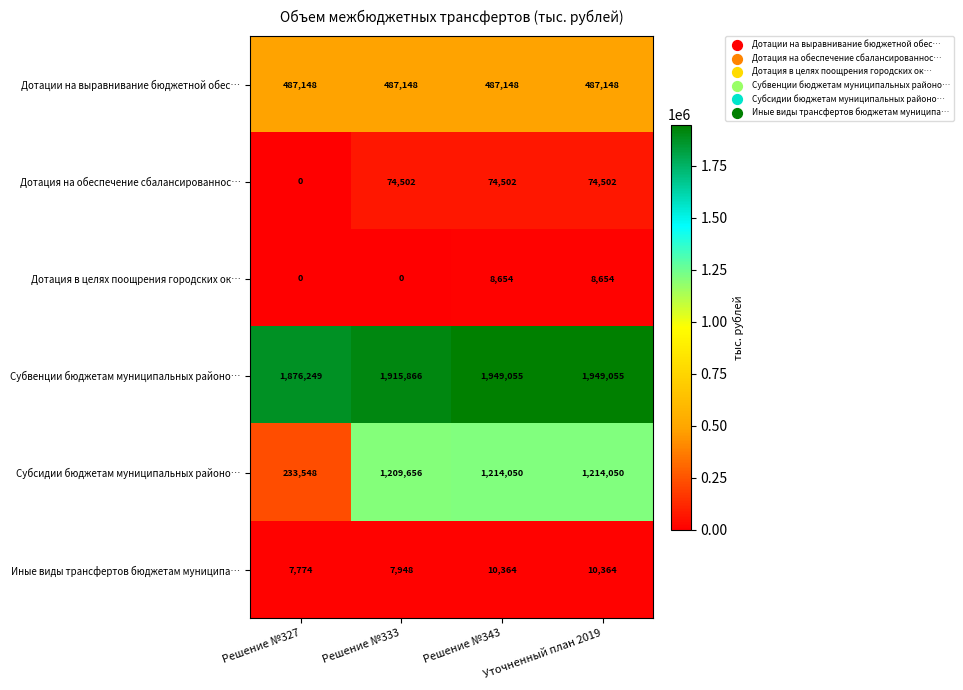

Which series has the largest total across all categories?

Субвенции бюджетам муниципальных районо…